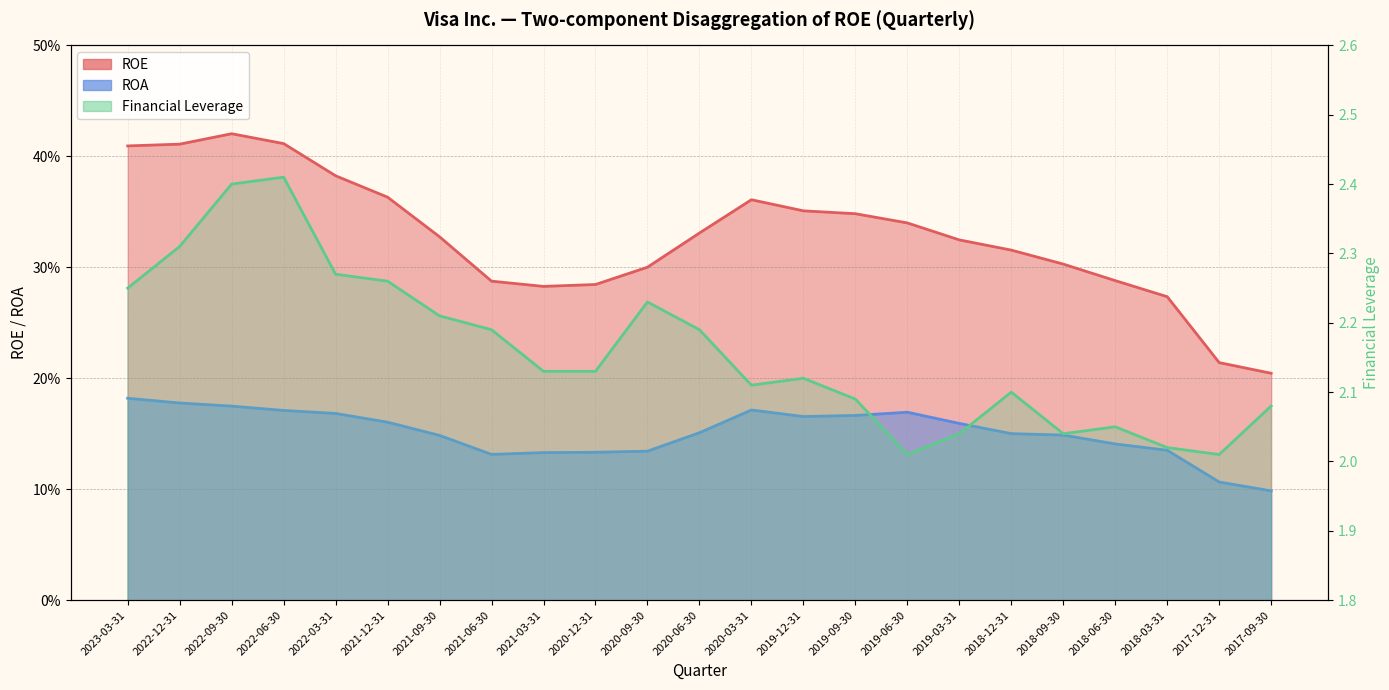

True or false: ROA and Financial Leverage intersect in this chart.

False